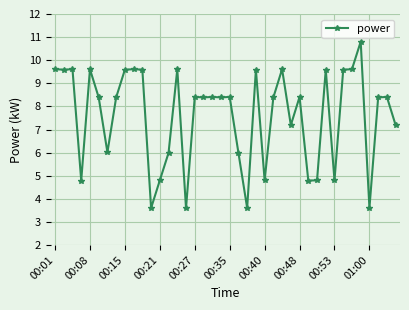

What is the sum of all values?

303.5